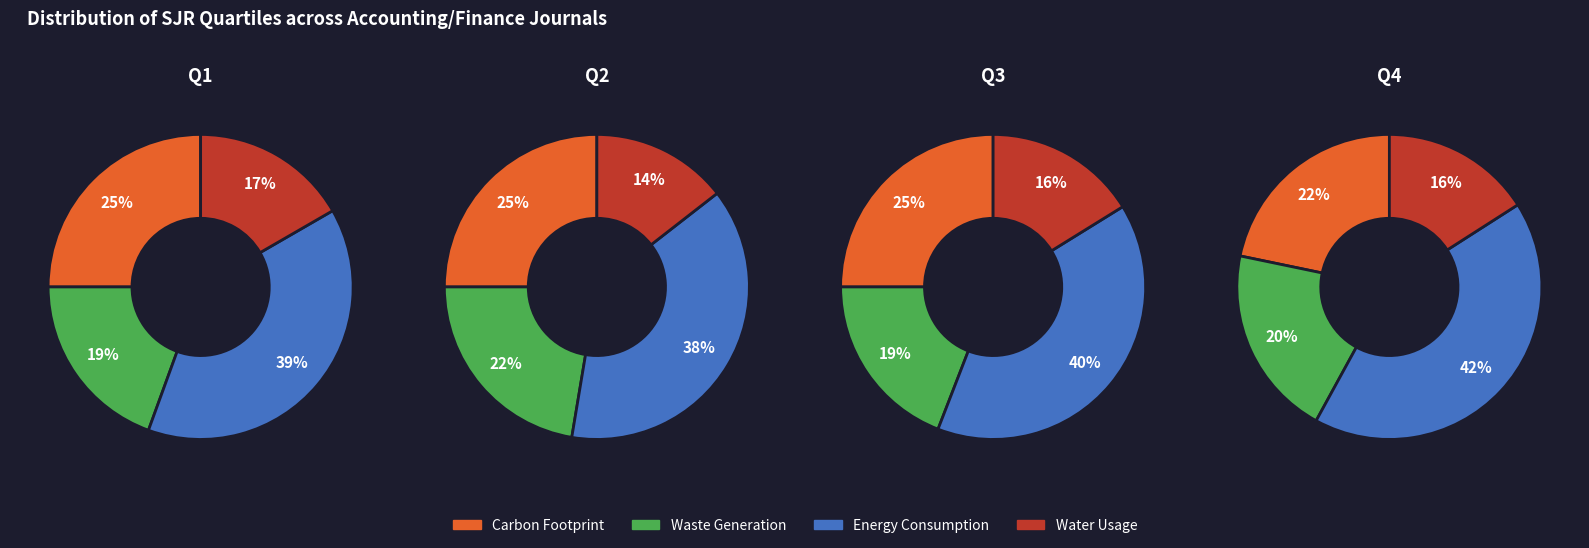

What portion of the pie excludes Q3?

75.4%